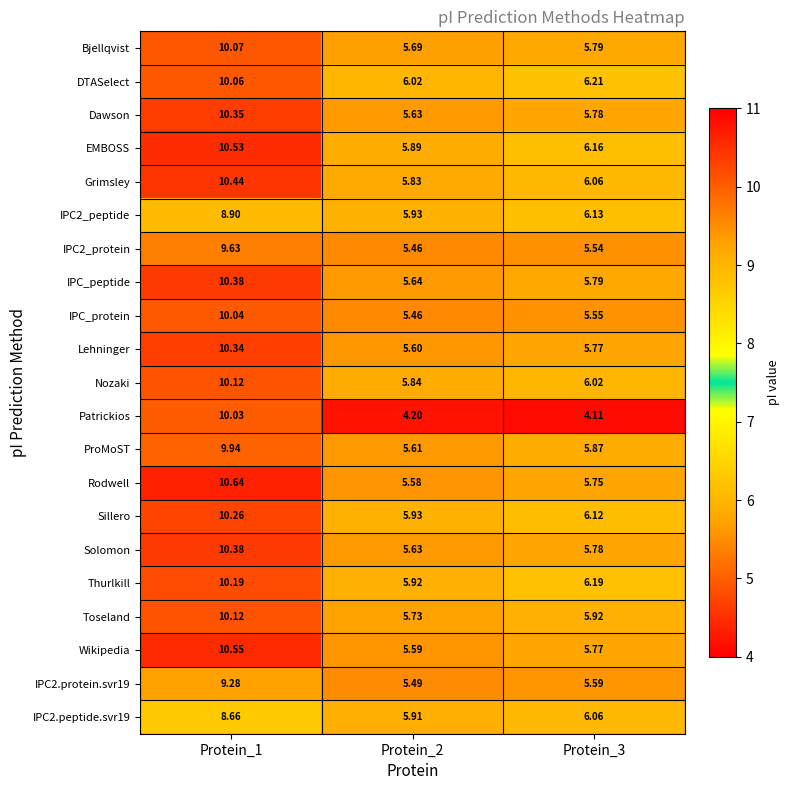

How many data points does each series have?

3